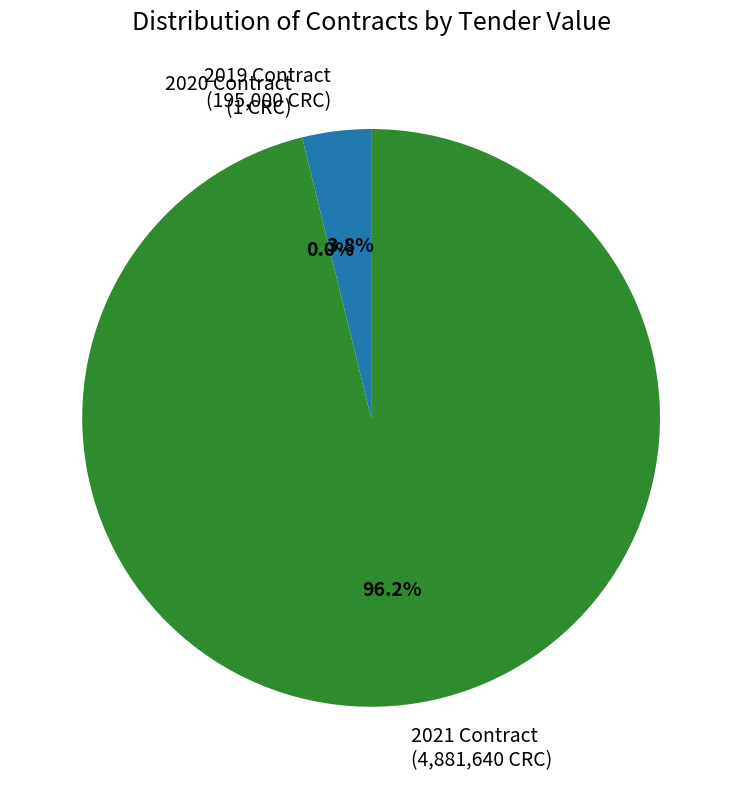

Is 2021 Contract (4,881,640 CRC) the majority of the pie?

Yes